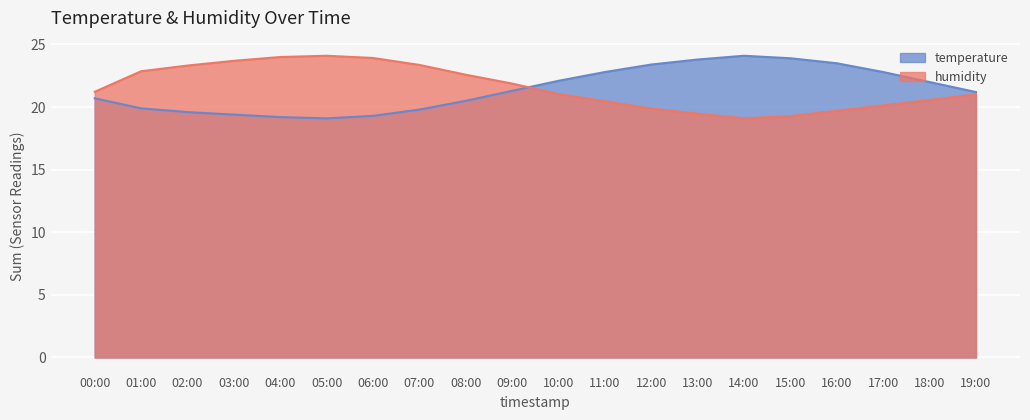

Does the chart display data point markers on the line(s)?

No